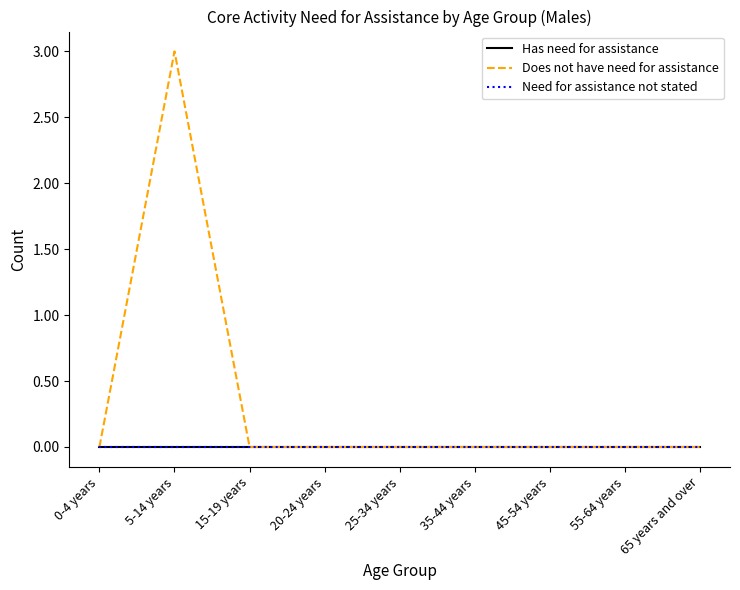

Reading left to right, transcribe all the data shown in this chart.

Has need for assistance: 0	0	0	0	0	0	0	0	0
Does not have need for assistance: 0	3	0	0	0	0	0	0	0
Need for assistance not stated: 0	0	0	0	0	0	0	0	0